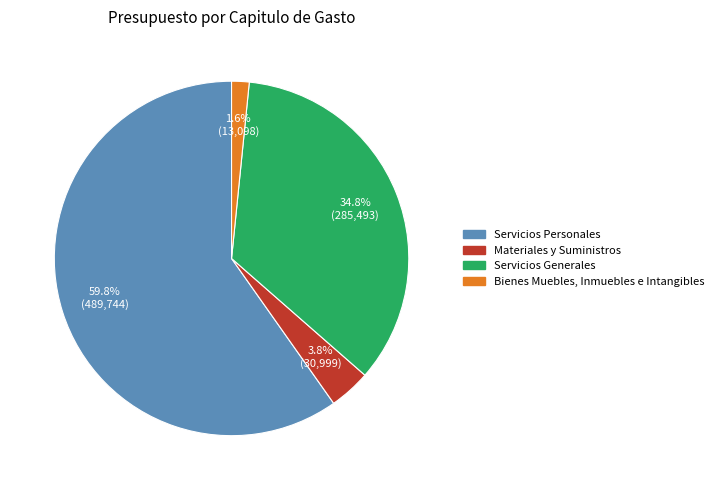

Which category accounts for the majority?

Servicios Personales